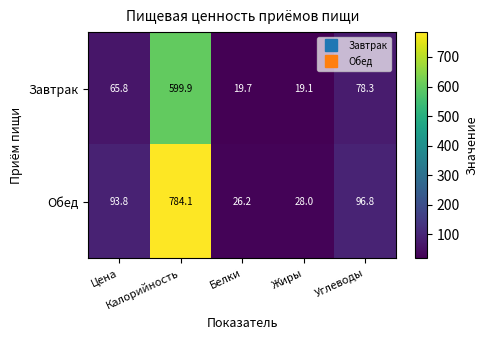

What is the difference between the maximum and minimum values in the Обед series?

757.9